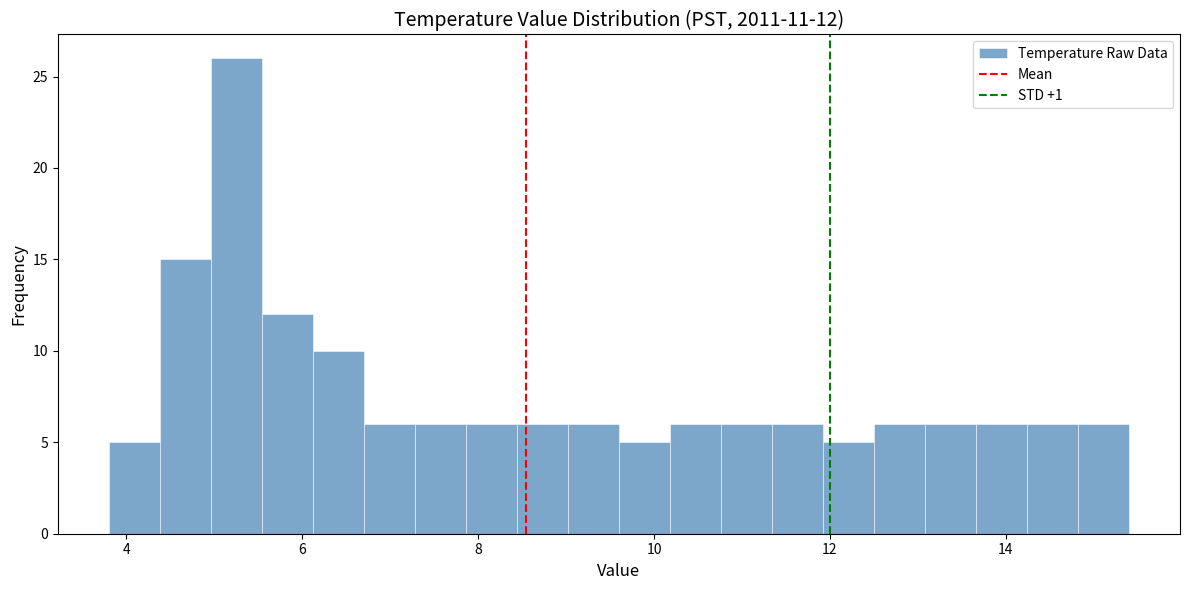

Around what value on the x-axis is the tallest bar? Give the approximate position of its centre, as read against the axis.

5.2